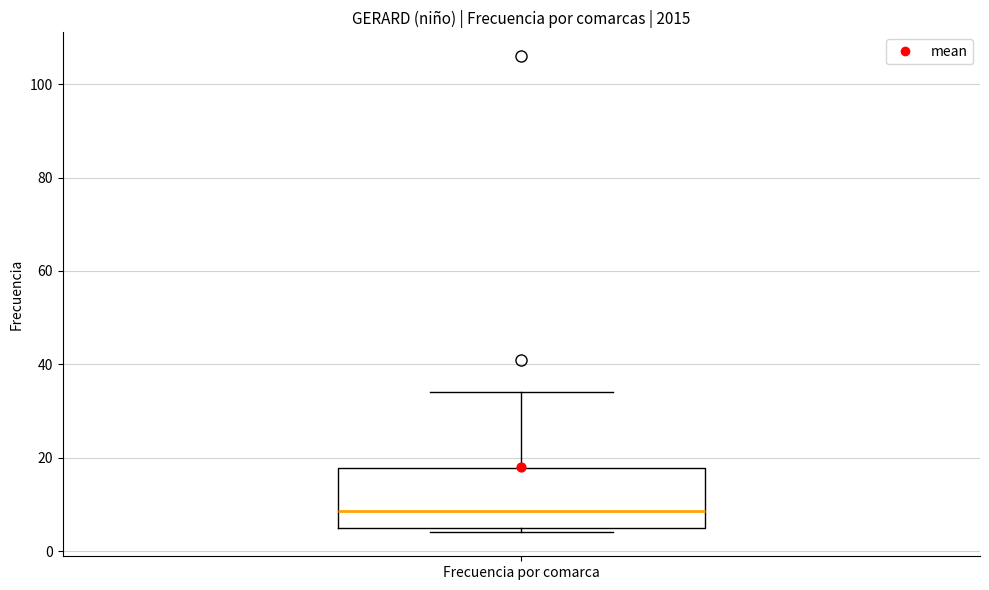

Read this box plot against the y-axis: the position of the median line, the range covered by the box, and the ends of both whiskers. The values are not printed on the chart, so give them approximately, as read against the axis.

median 8, box 6 to 18, whiskers 4 to 34